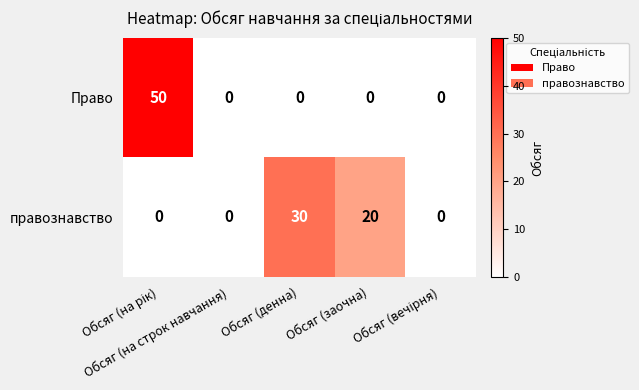

List the series in order of their peak value, highest first.

Право, правознавство